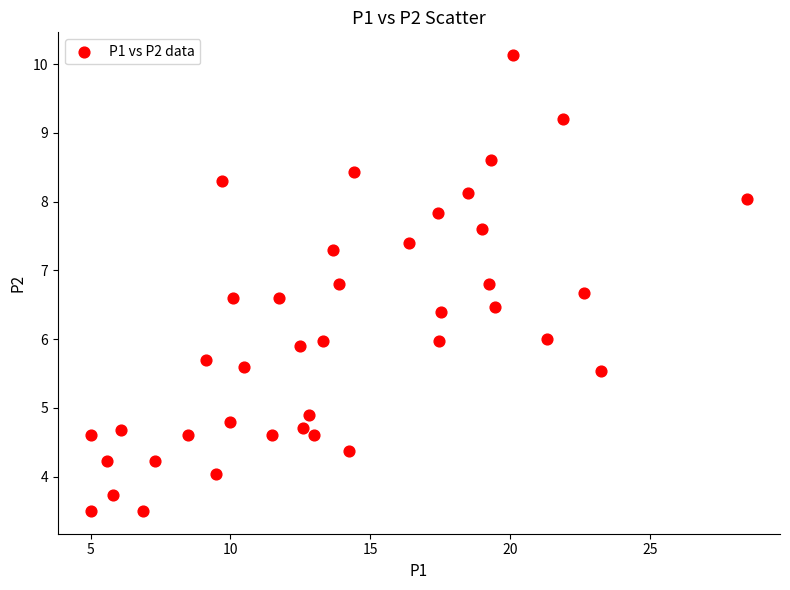

What is the range of Y values (max minus min)?

6.6